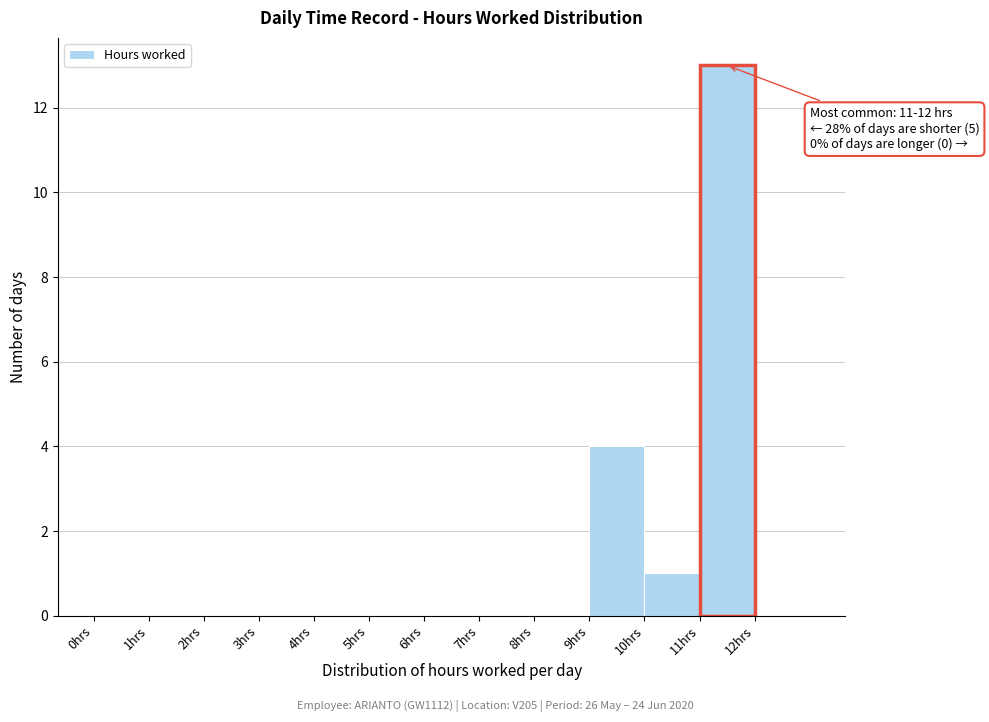

Over which range of the x-axis is the bar tallest?

11 to 12